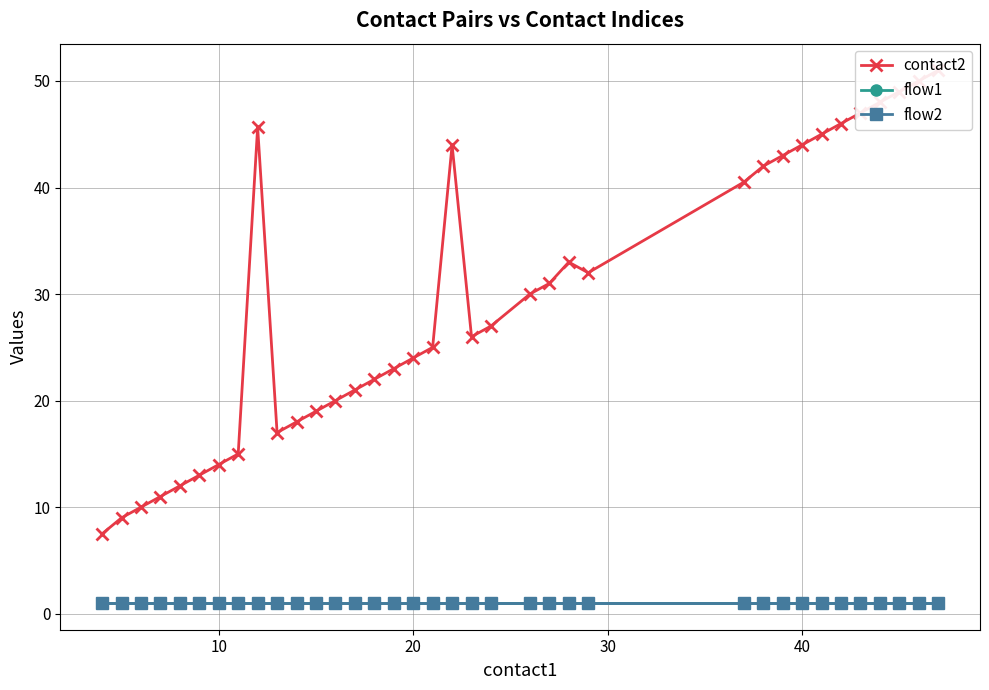

How many lines are shown in the chart?

3